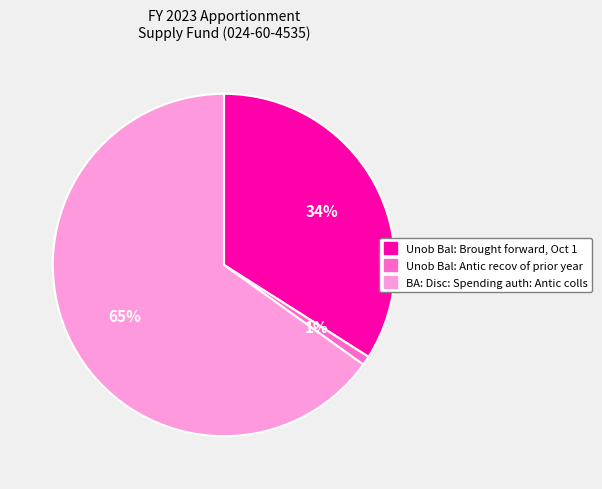

How many segments does this pie chart have?

3